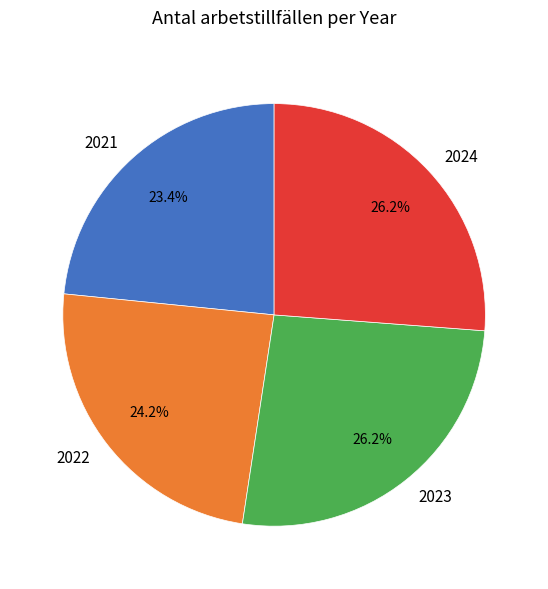

Which has a higher value, 2024 or 2021?

2024